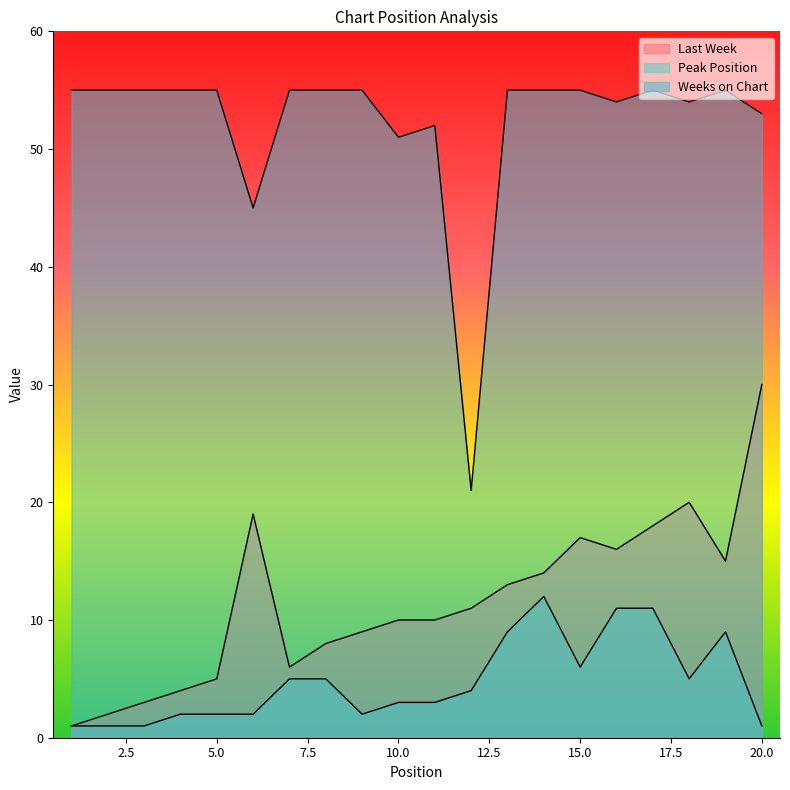

How many lines are shown in the chart?

3